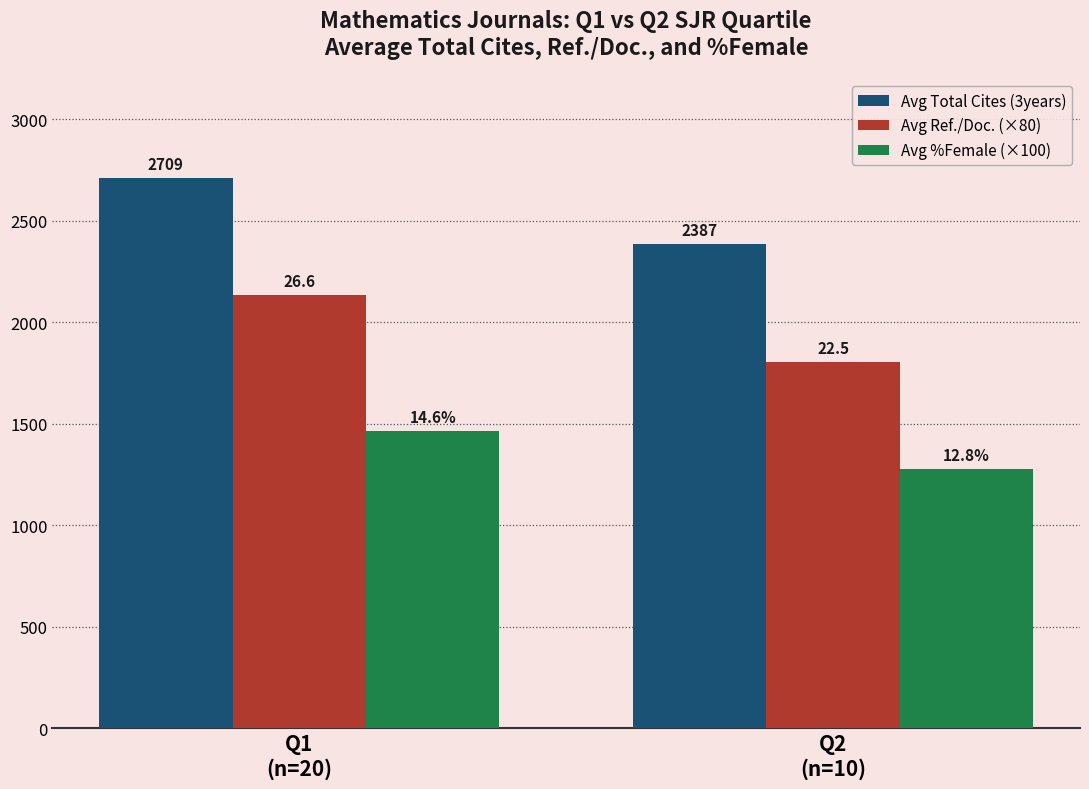

What are all the series names shown in the legend?

Avg Total Cites (3years), Avg Ref./Doc. (×80), Avg %Female (×100)